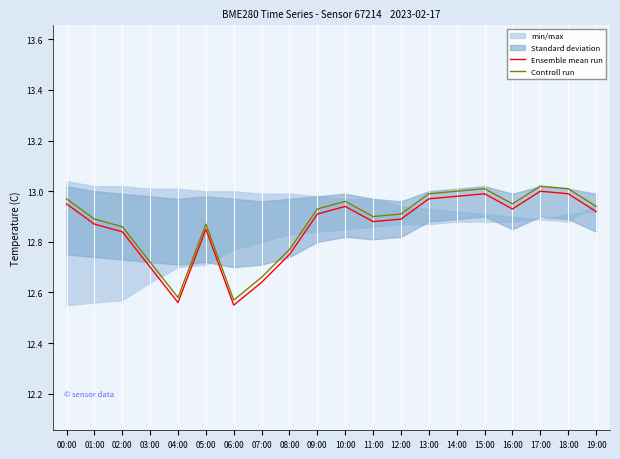

At which category does Ensemble mean run reach its first local valley?

04:00